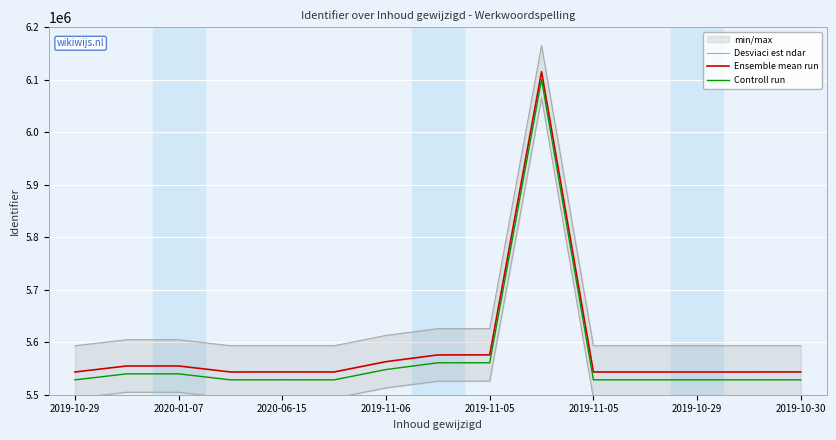

Where does the Controll run series first go above 5528374?

2020-01-07